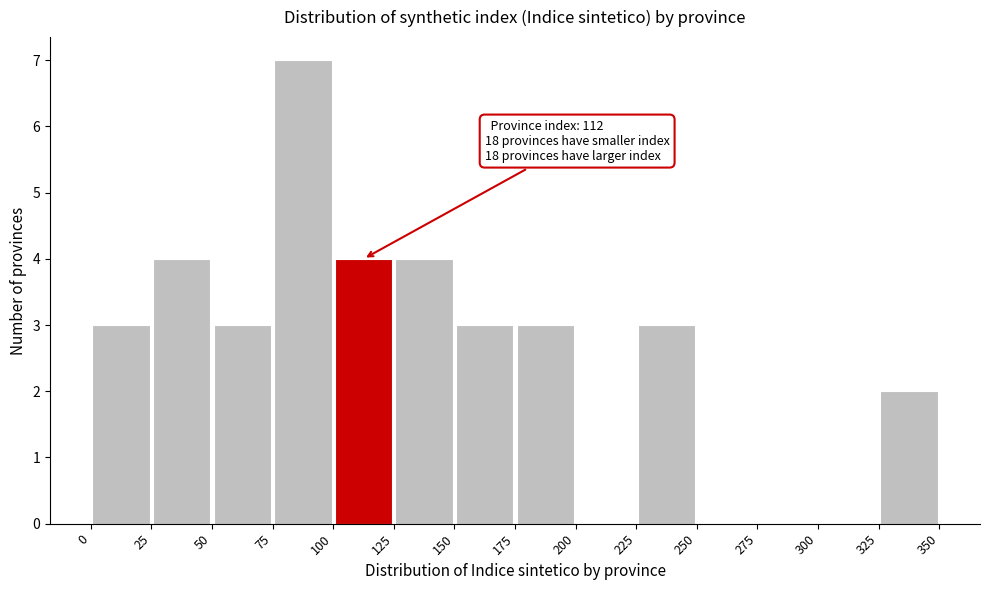

Which range on the x-axis has the tallest bar?

75 to 100